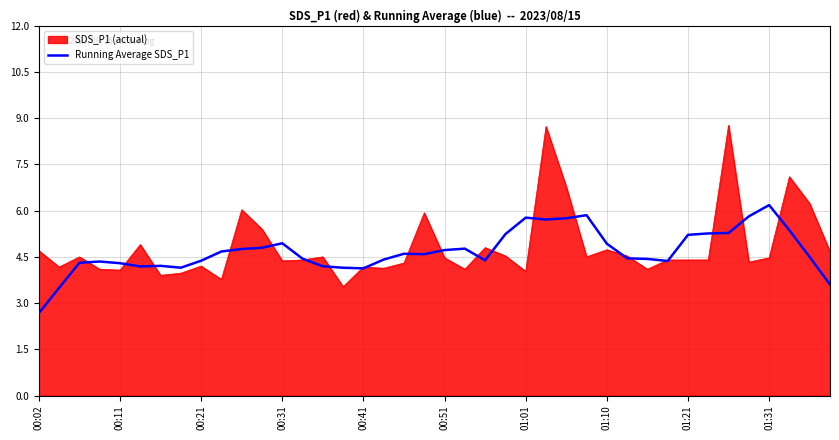

What is the maximum value shown in the chart?

8.8